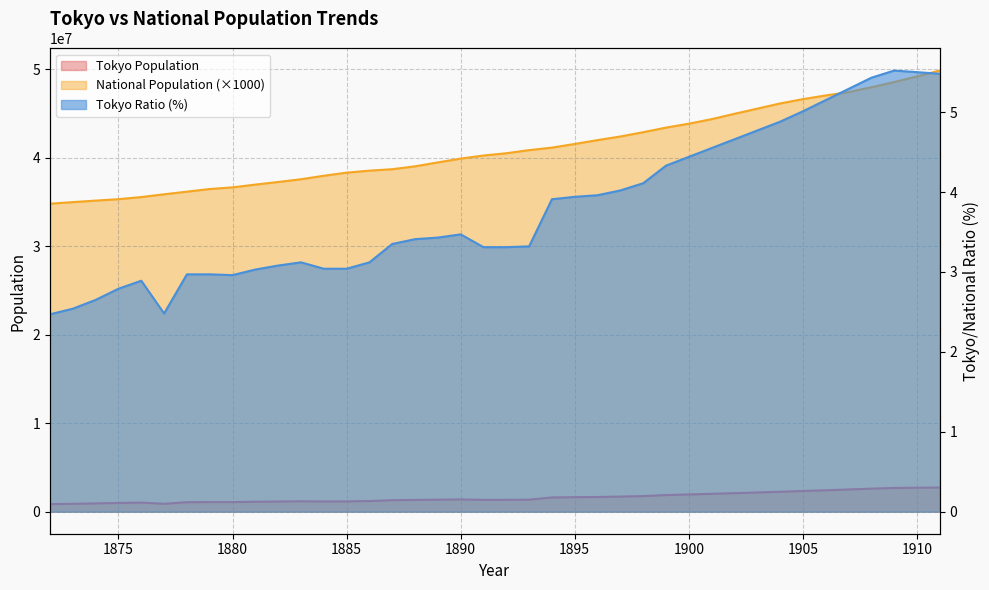

What is the value of the Tokyo Population point at the 10th from the left?

1121560.0